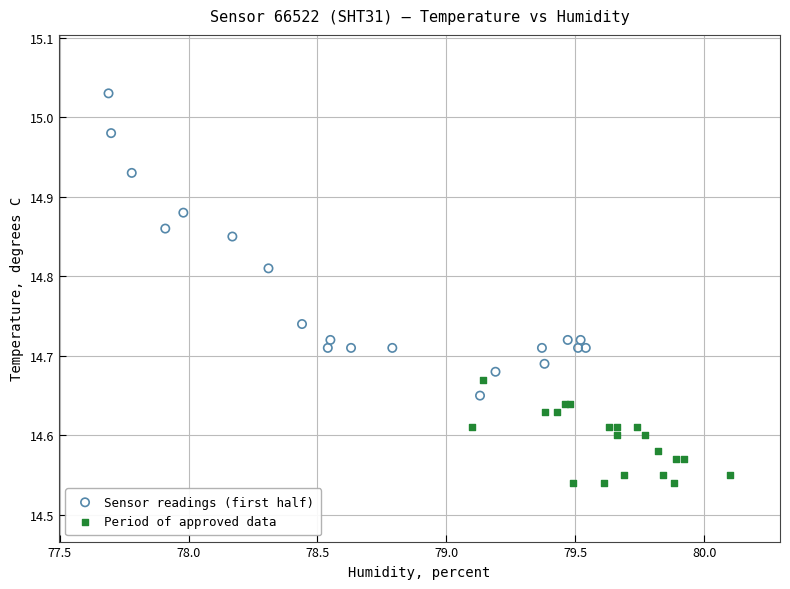

Which series contains the lowest Y value?

Period of approved data